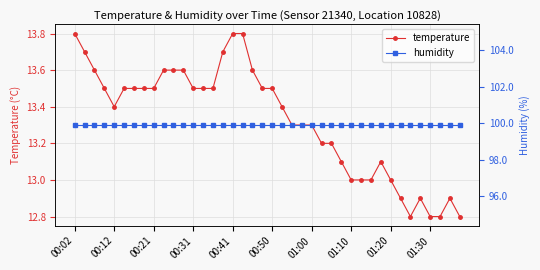

At which category does temperature reach its first local valley?

00:12